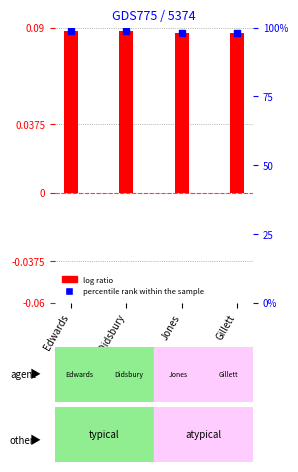

Which series contains the lowest Y value?

log ratio